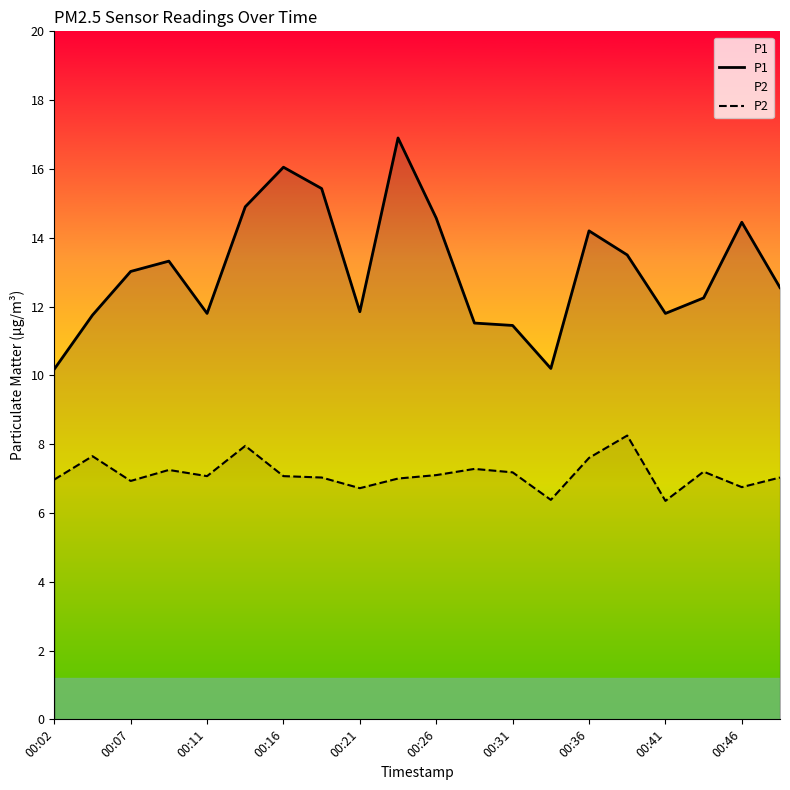

What is the average value of the P1 series?

13.1